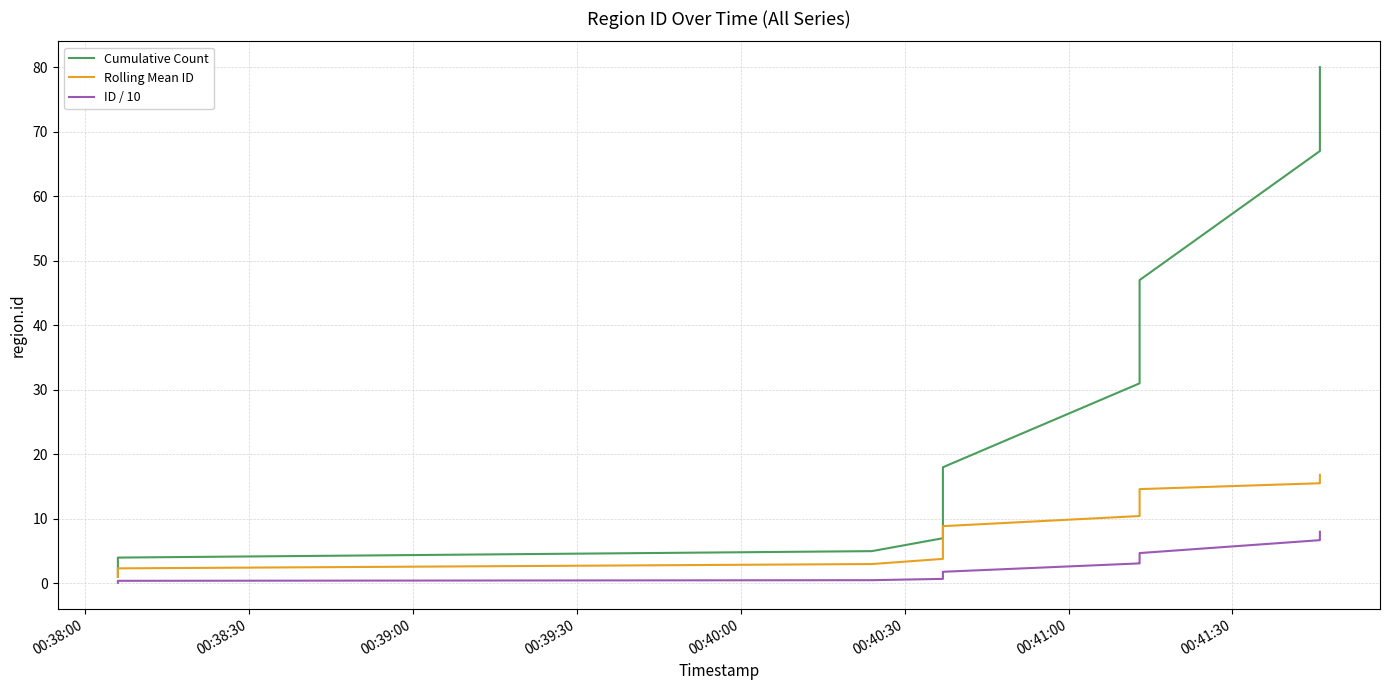

Reading left to right, list all the values displayed in this chart.

Cumulative Count: 1.0	2.0	4.0	5.0	7.0	8.0	9.0	10.0	11.0	12.0	14.0	15.0	16.0	17.0	18.0	31.0	32.0	33.0	34.0	35.0	36.0	37.0	38.0	39.0	40.0	41.0	42.0	43.0	44.0	45.0	46.0	47.0	67.0	71.0	72.0	73.0	74.0	75.0	79.0	80.0
Rolling Mean ID: 1.0	1.5	2.3	3.0	3.8	4.5	5.1	5.8	6.3	6.9	7.4	7.8	8.2	8.6	8.9	10.4	10.9	11.3	11.6	12.0	12.3	12.6	12.8	13.1	13.3	13.5	13.7	13.9	14.1	14.3	14.5	14.6	15.5	15.7	15.9	16.1	16.3	16.5	16.7	16.8
ID / 10: 0.1	0.2	0.4	0.5	0.7	0.8	0.9	1.0	1.1	1.2	1.4	1.5	1.6	1.7	1.8	3.1	3.2	3.3	3.4	3.5	3.6	3.7	3.8	3.9	4.0	4.1	4.2	4.3	4.4	4.5	4.6	4.7	6.7	7.1	7.2	7.3	7.4	7.5	7.9	8.0